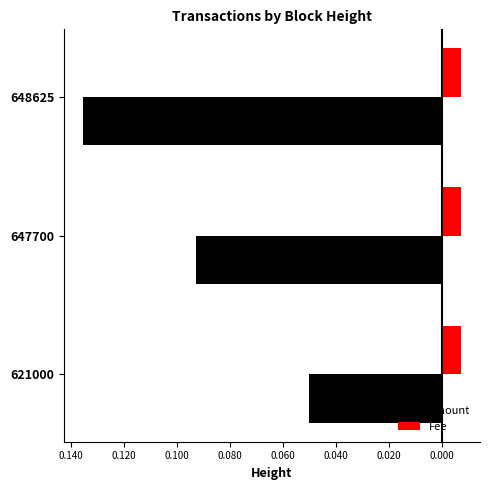

What are all the series names shown in the legend?

Amount, Fee